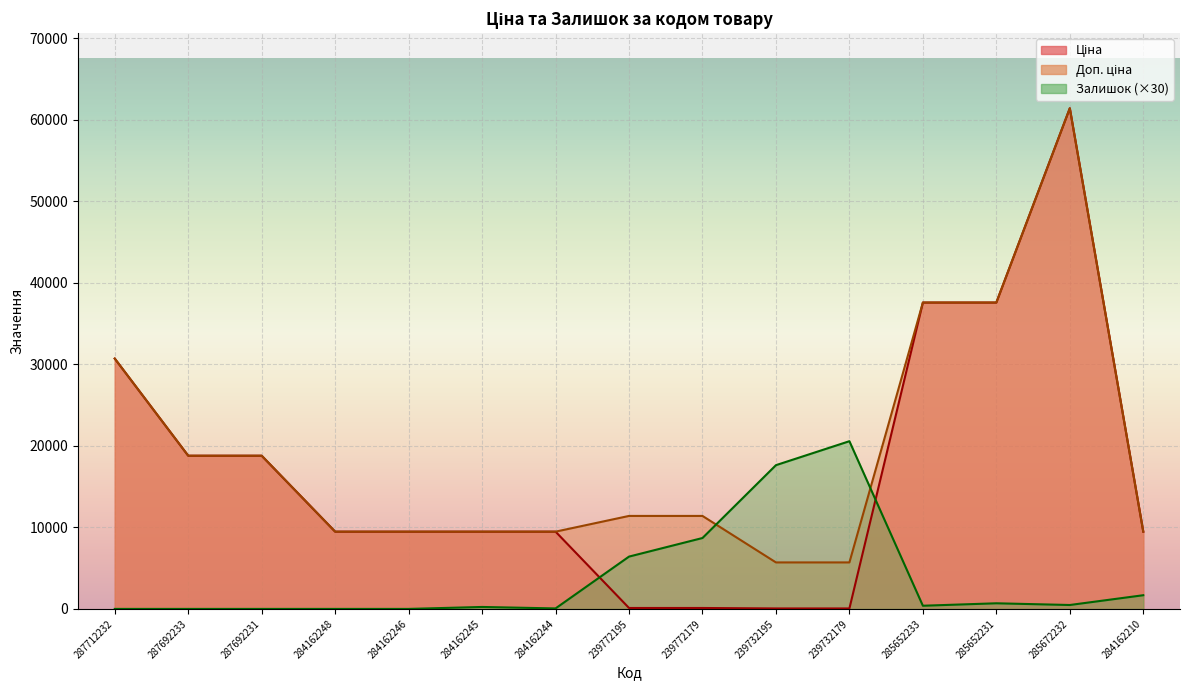

List the labels in order of Ціна value, smallest first.

239732195, 239732179, 239772195, 239772179, 284162248, 284162246, 284162245, 284162244, 284162210, 287692233, 287692231, 287712232, 285652233, 285652231, 285672232